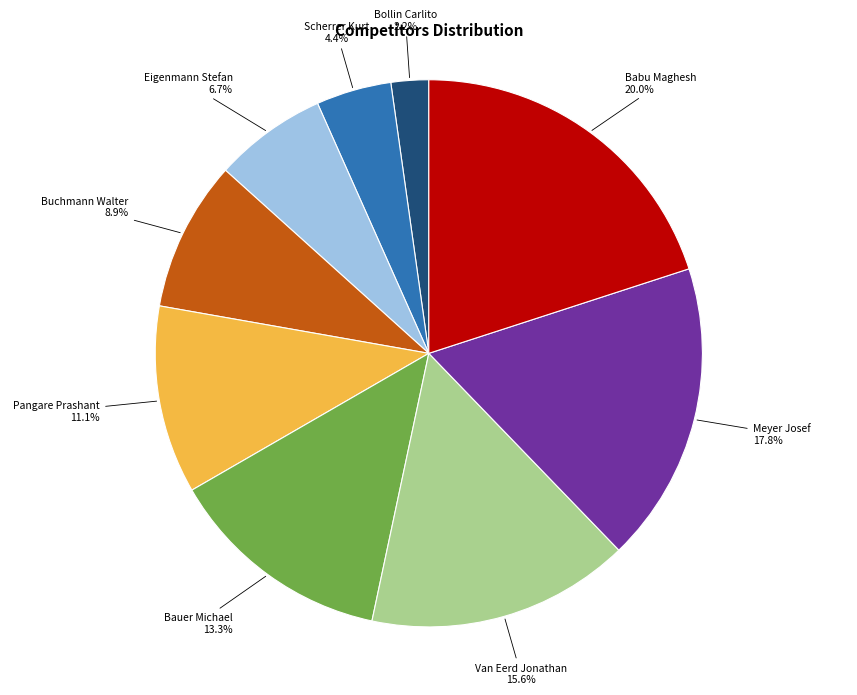

Approximately how many times larger is the value at Van Eerd Jonathan compared to Scherrer Kurt?

3.5